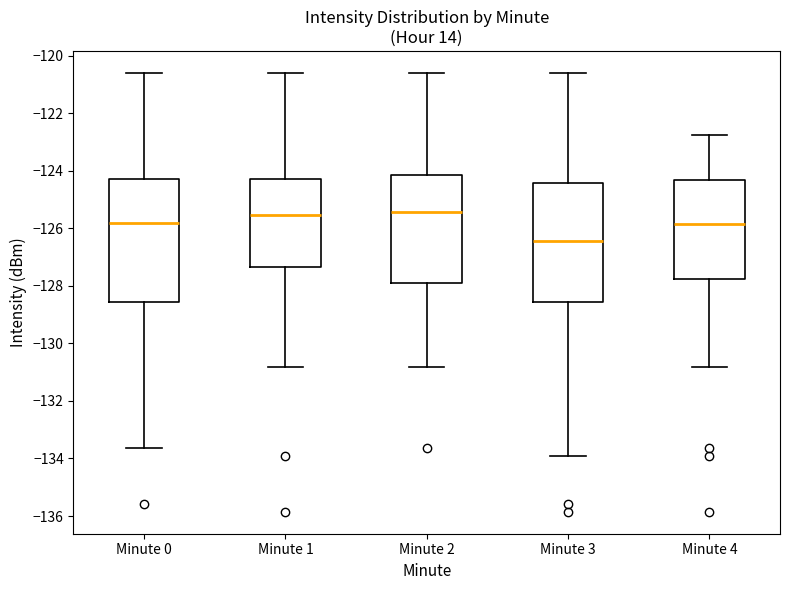

Where does the upper whisker of the box for Minute 1 end on the y-axis? The values are not printed on the chart, so give them approximately, as read against the axis.

-120.6